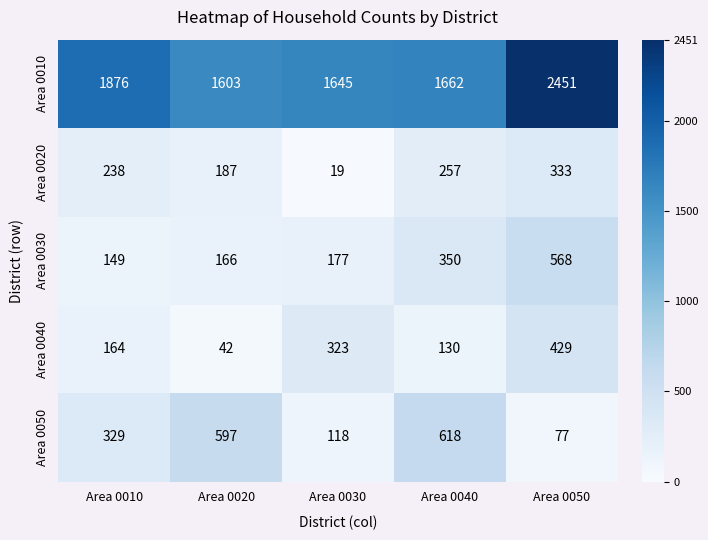

At which category is the sum across all series the highest?

Area 0050